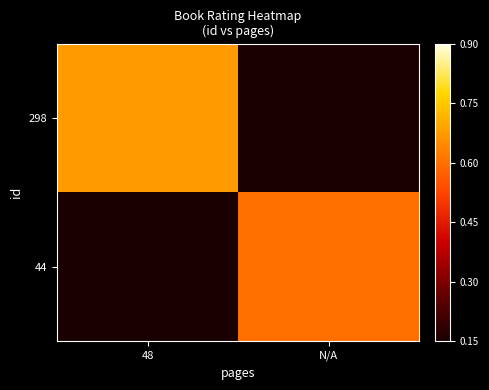

Reading left to right, what are all the values shown in this chart?

298: 48=0.7	N/A=0.1
44: 48=0.1	N/A=0.6